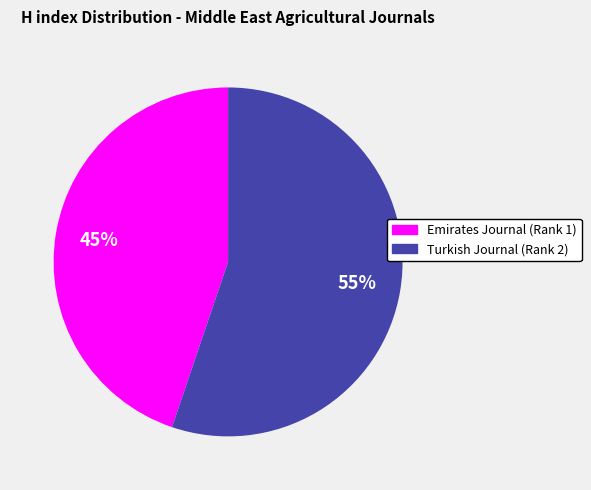

To the nearest percent, what is the difference between the largest and smallest slice percentages?

10%